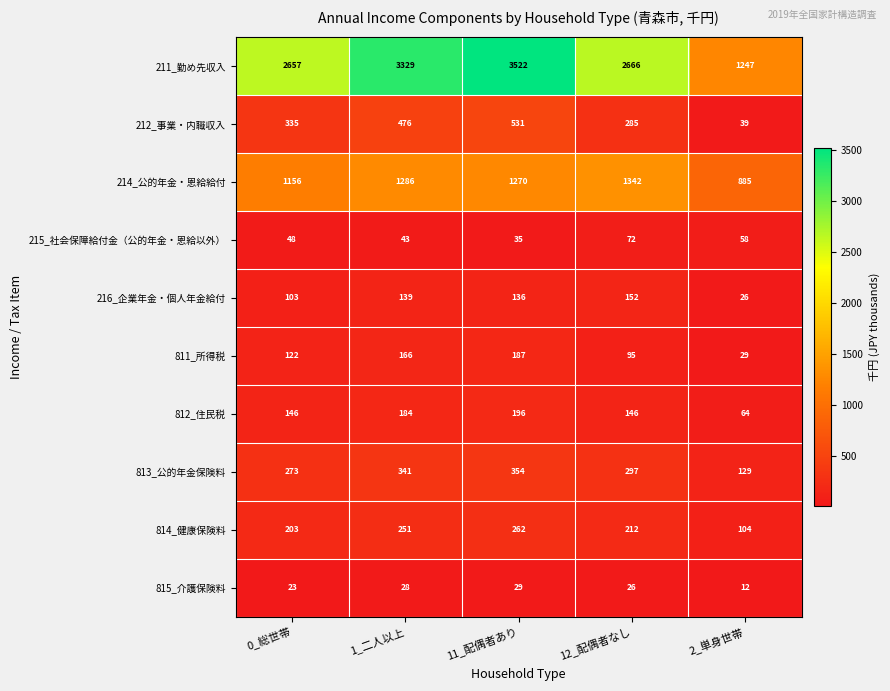

How many data points does each series have?

5